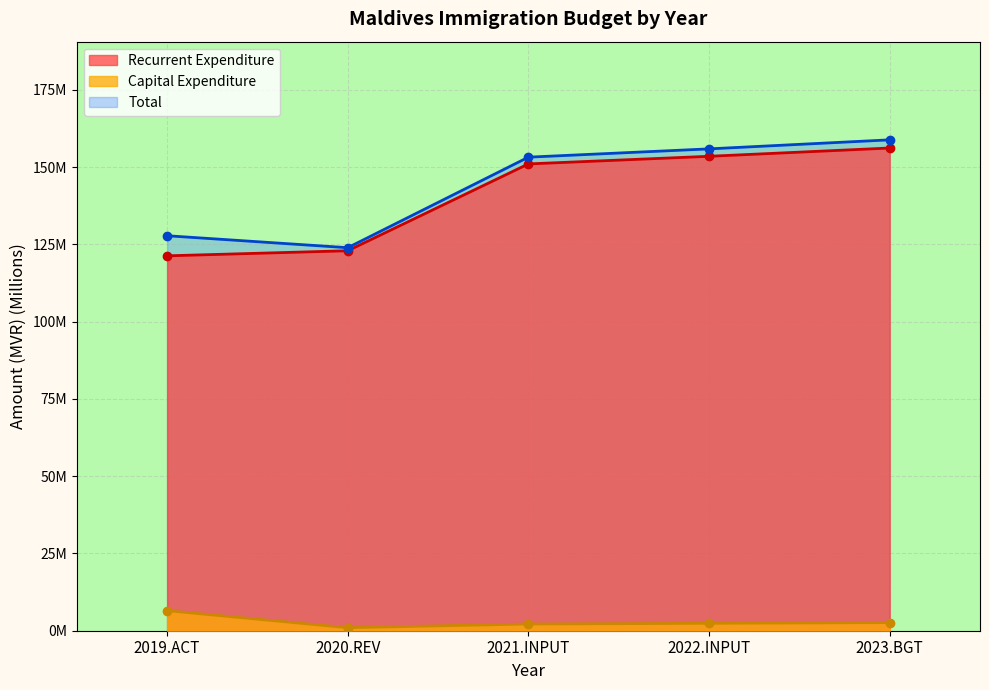

Which has a higher value, 2019.ACT or 2020.REV?

2020.REV